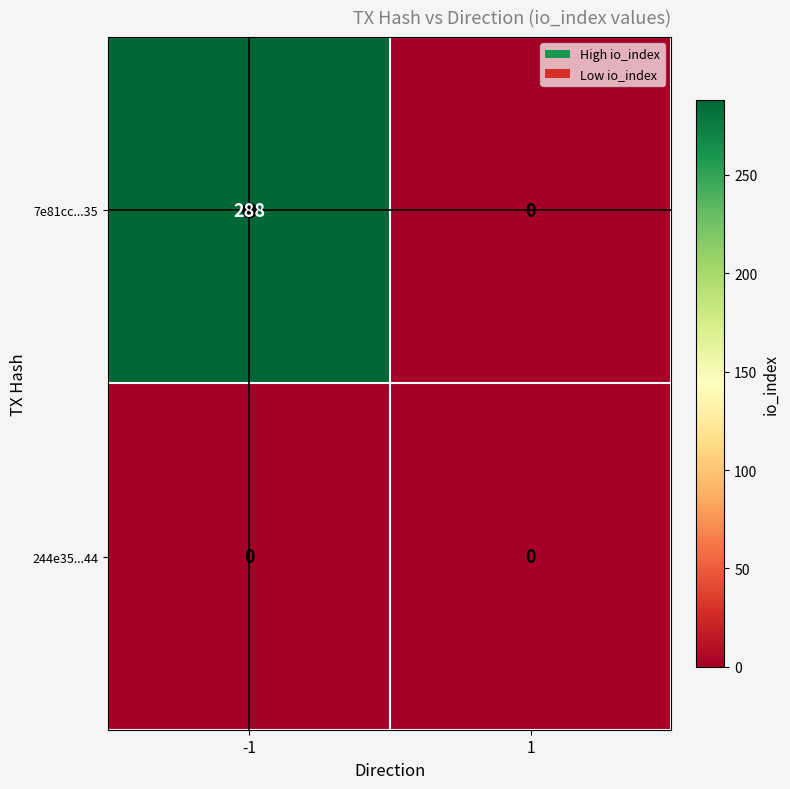

Which series changed the most between -1 and 1?

7e81cc...35